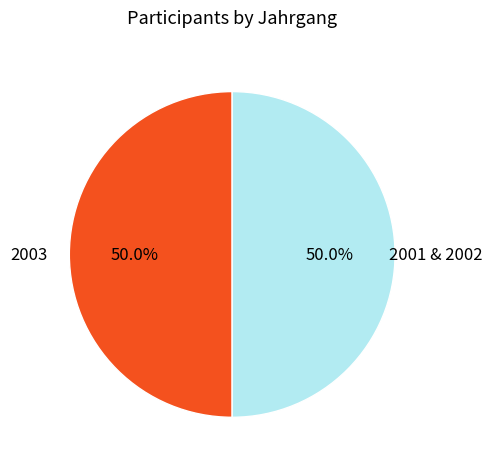

To the nearest percent, what is the average slice percentage?

50%